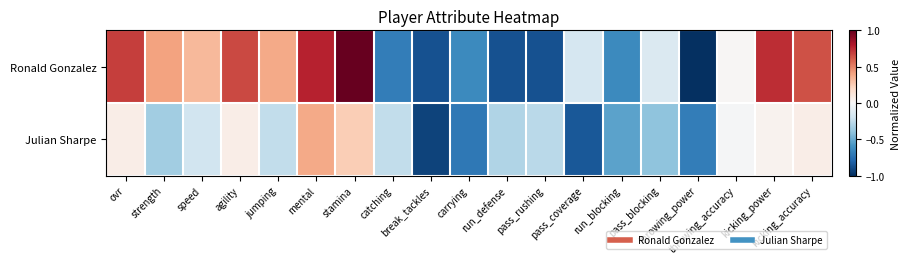

What is the total value across all series at strength?

0.1